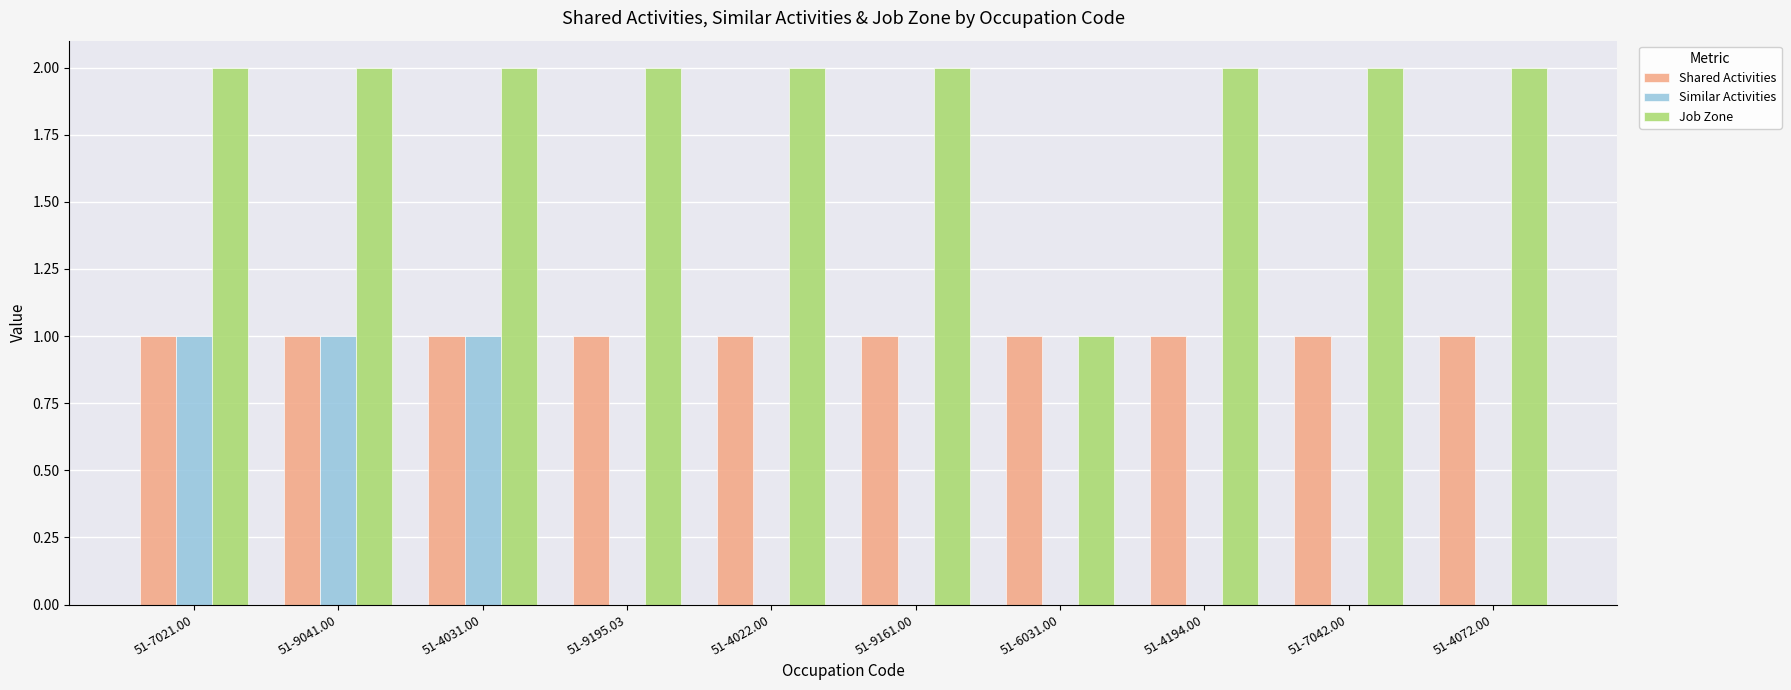

What is the sum of all Shared Activities values?

10